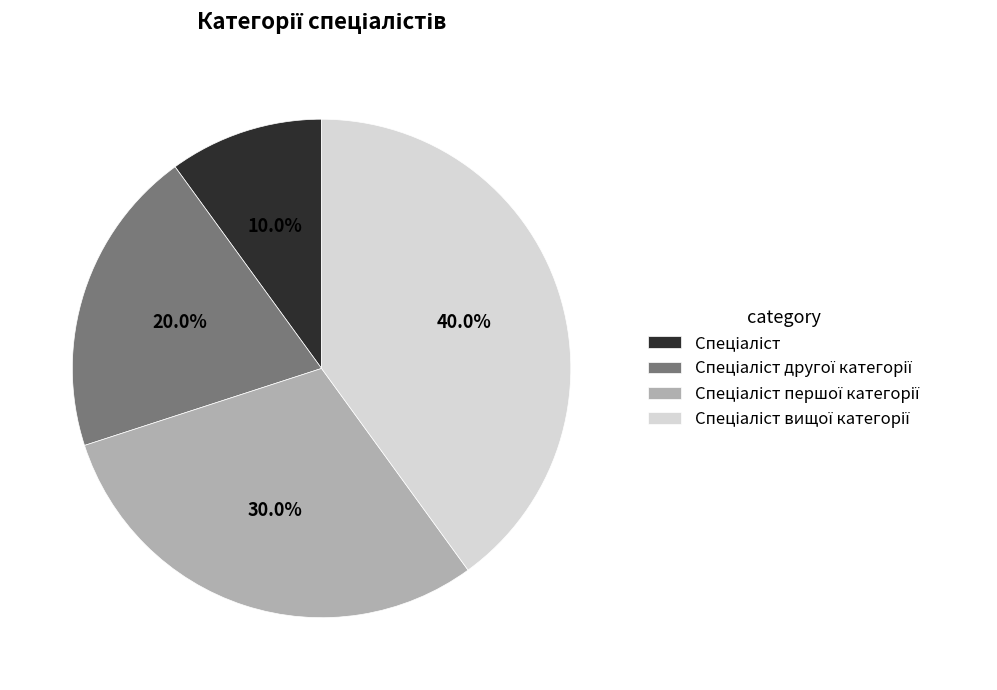

Is there any slice that represents more than half of the pie?

No